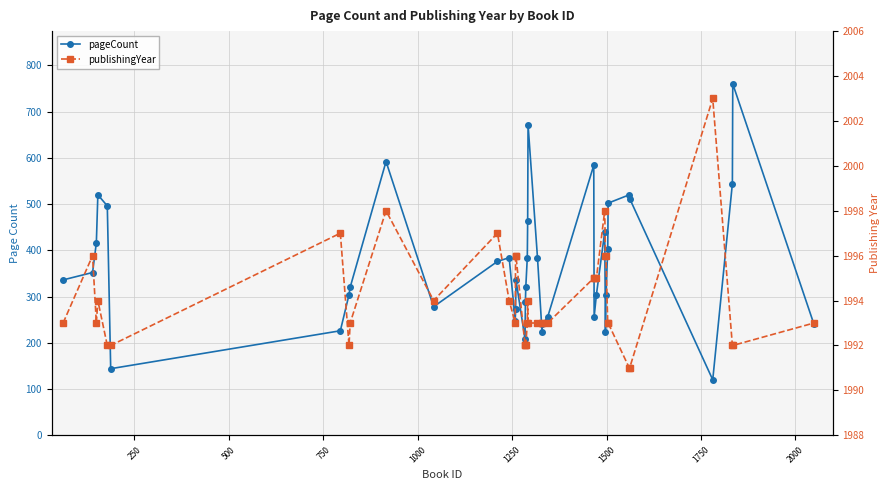

How many series are shown in this chart?

2